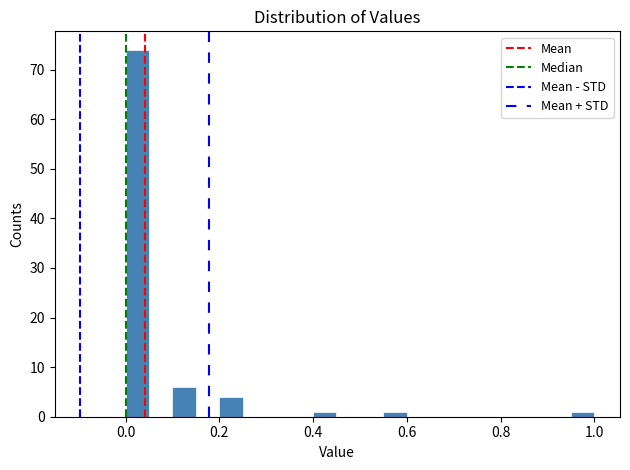

Around what value on the x-axis is the tallest bar? Give the approximate position of its centre, as read against the axis.

0.02